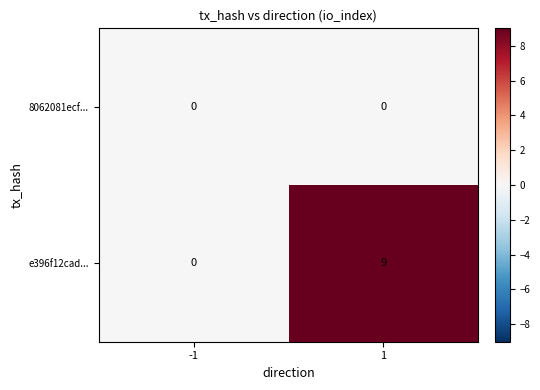

Reading left to right, what are all the values shown in this chart?

8062081ecf...: -1=0	1=0
e396f12cad...: -1=0	1=9